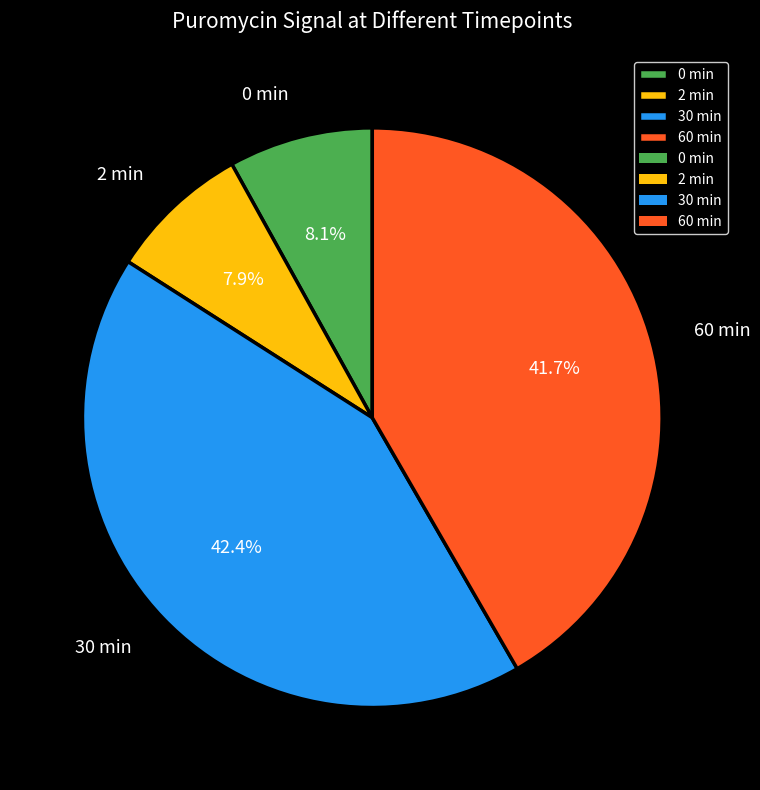

What percentage is NOT represented by 60 min?

58.3%